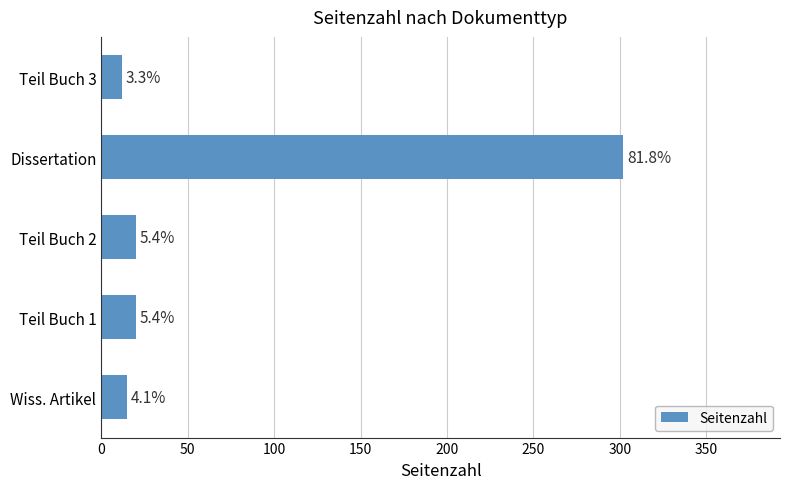

How many bars are there in total?

5